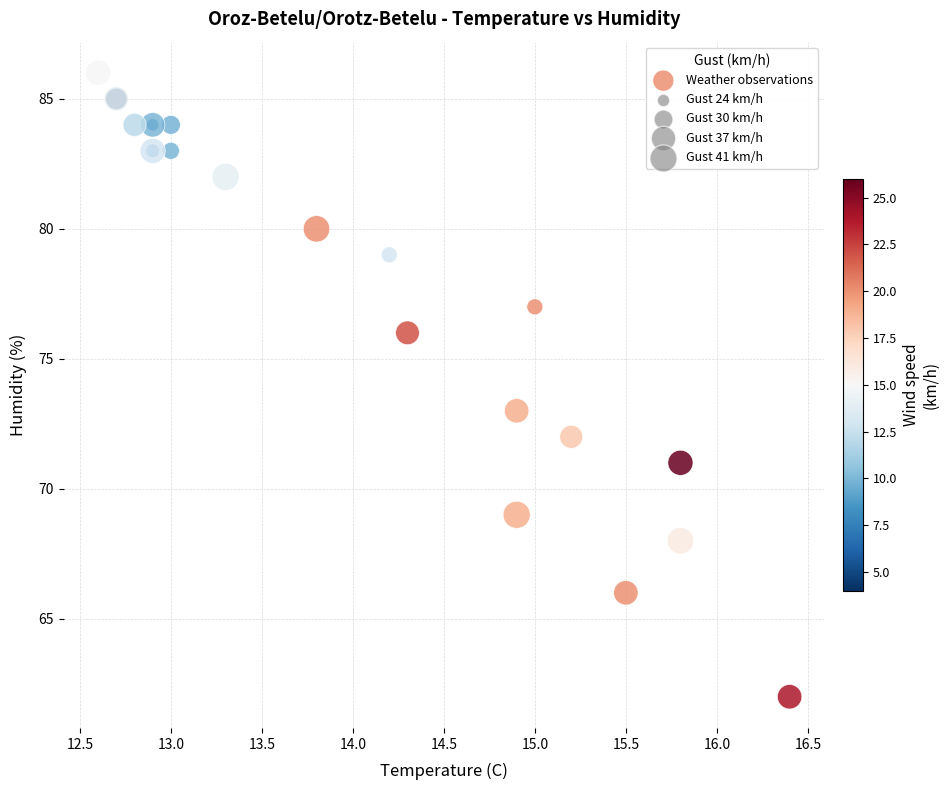

What Y value in the scatter plot is closest to 74?

73